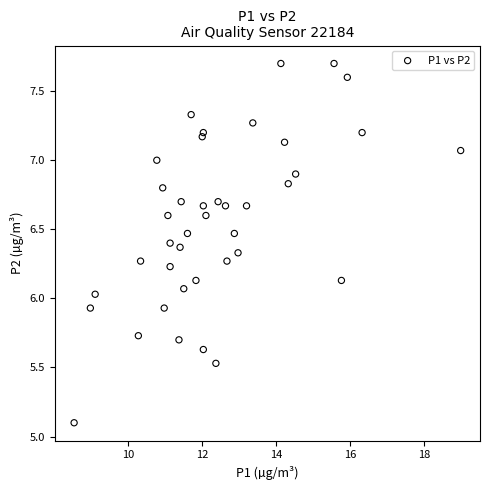

What is the range of X values (max minus min)?

10.5